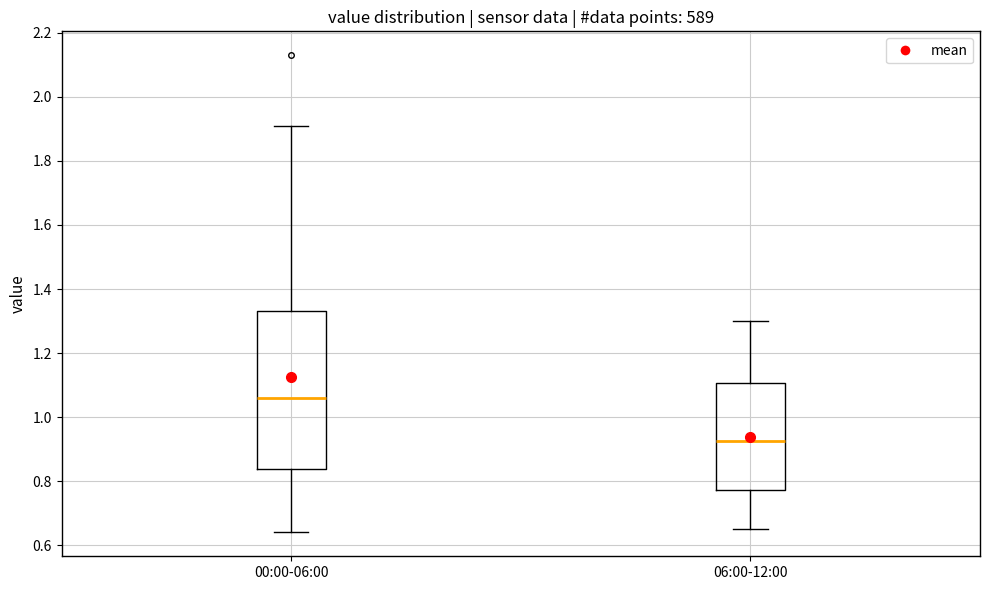

Reading left to right, transcribe this box plot: for each box, give where its median line is, the range the box spans, and where its two whiskers end, as read against the y-axis. The values are not printed on the chart, so give them approximately, as read against the axis.

00:00-06:00: median 1.06, box 0.84 to 1.34, whiskers 0.64 to 1.92
06:00-12:00: median 0.92, box 0.78 to 1.10, whiskers 0.66 to 1.30